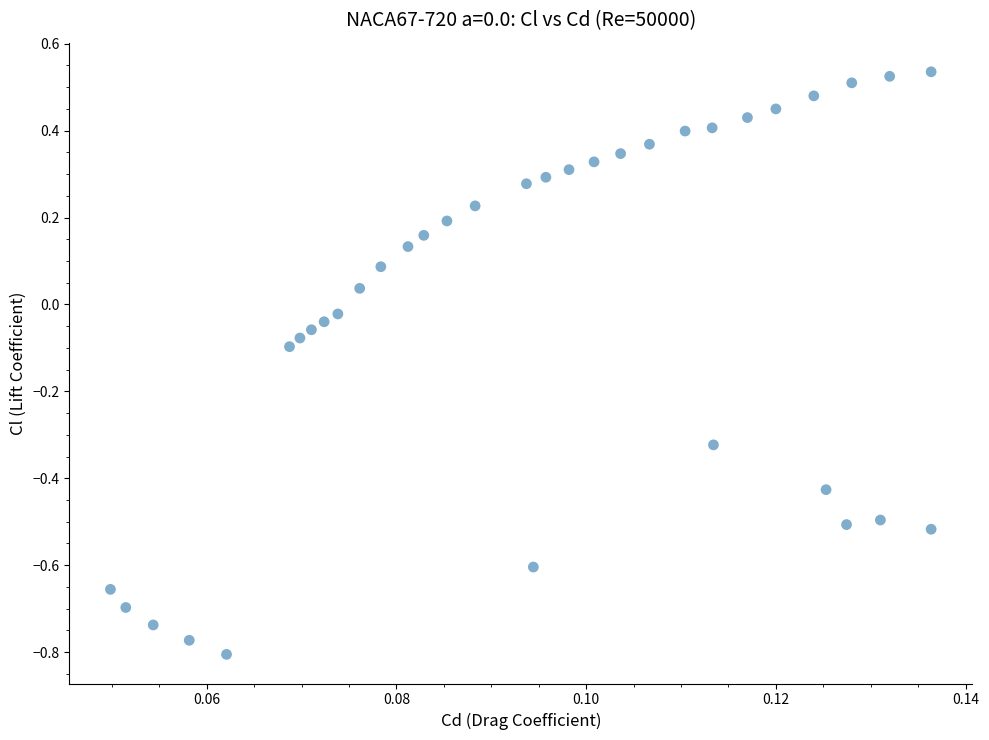

What is the range of Y values (max minus min)?

1.3